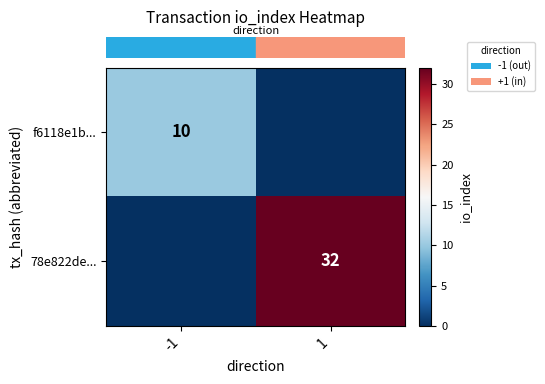

At how many categories does at least one series exceed 18?

1